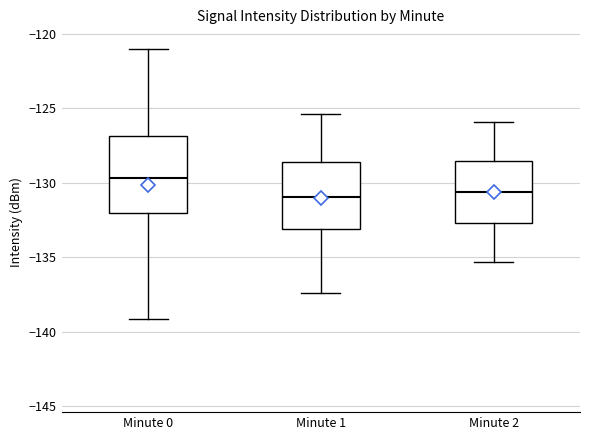

Comparing the boxes themselves (not the whiskers), which one is the tallest?

Minute 0